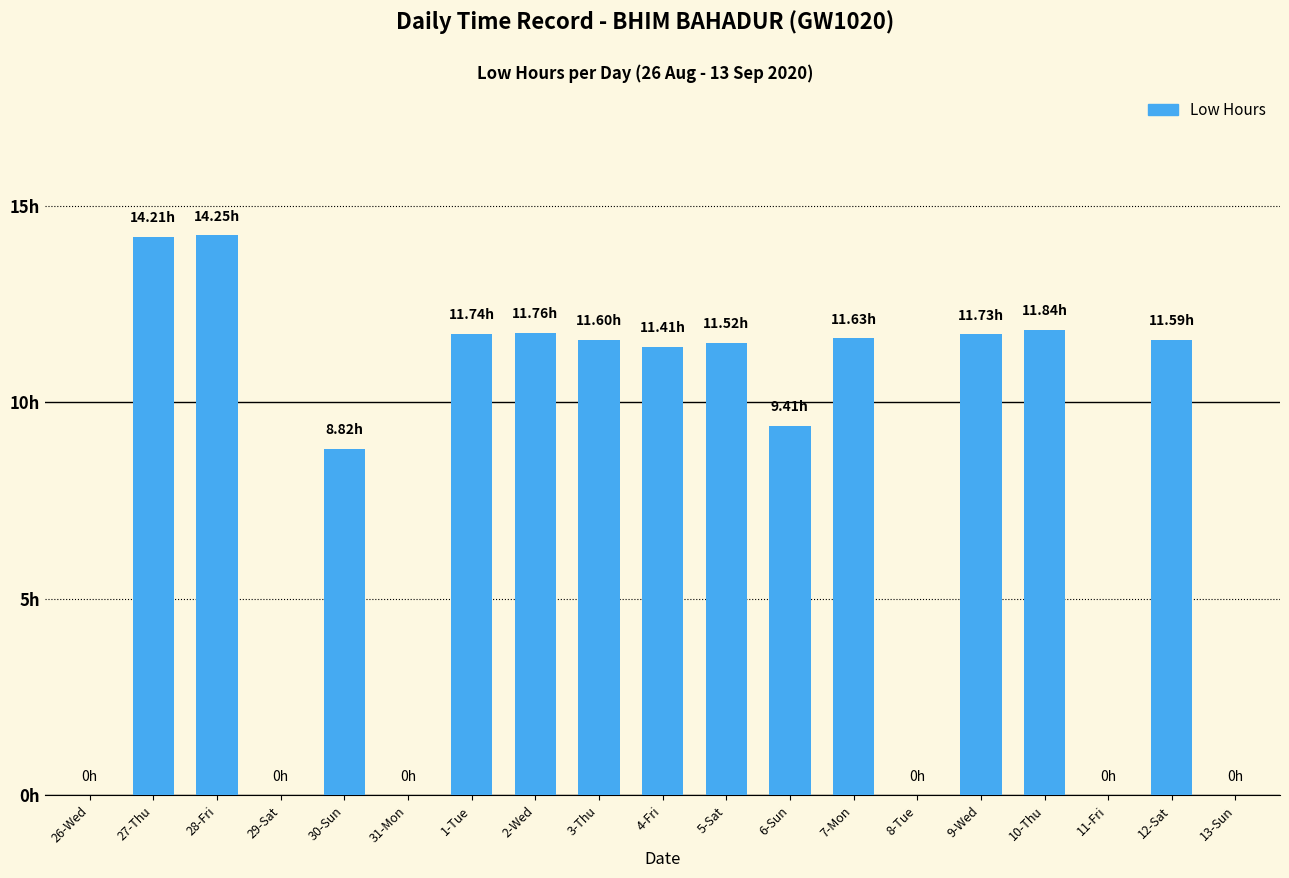

What position from the right is 7-Mon?

7